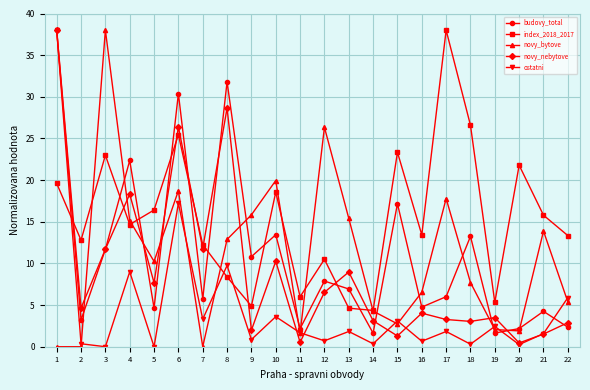

What is the spread (max minus min) of values at 13?

13.6